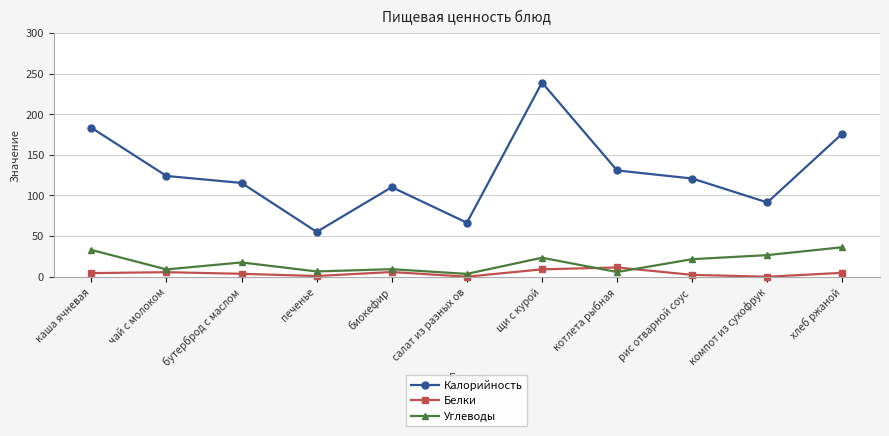

What is the value of the Углеводы point at the 2nd from the left?

9.0